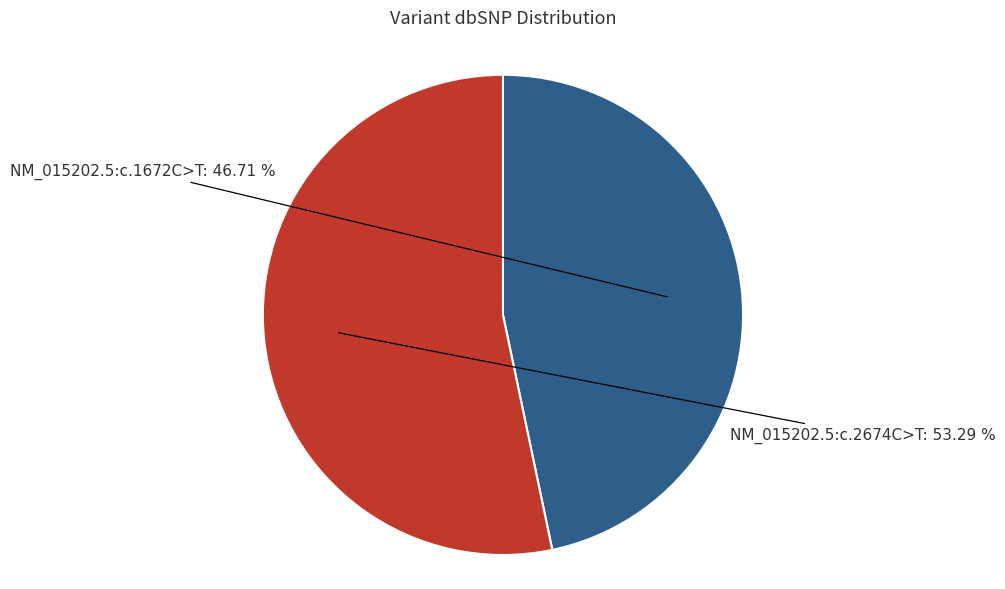

To the nearest percent, what is the average slice percentage?

50%